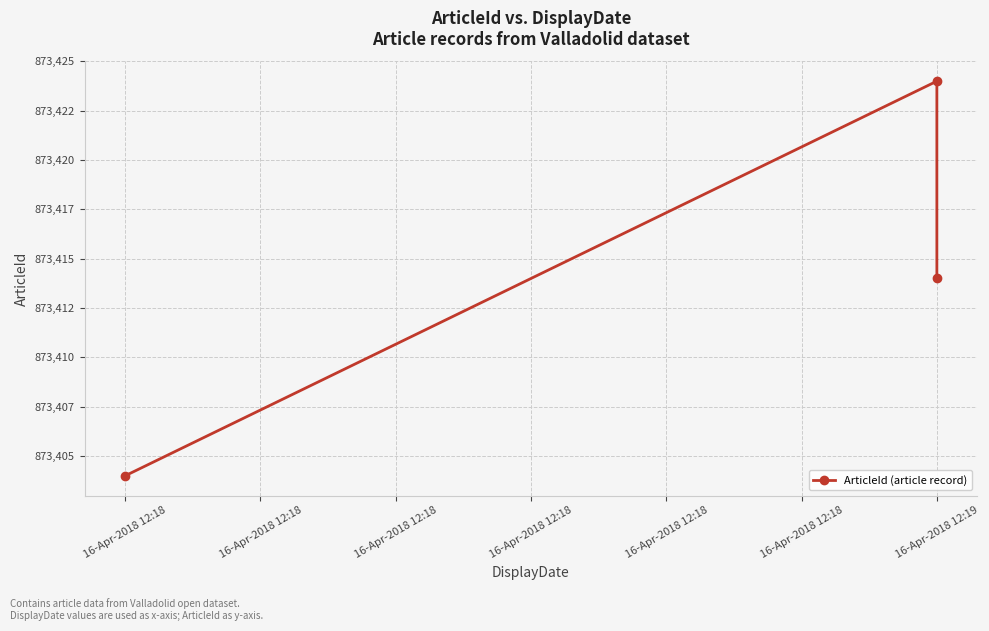

What is the difference between the maximum and minimum values?

20